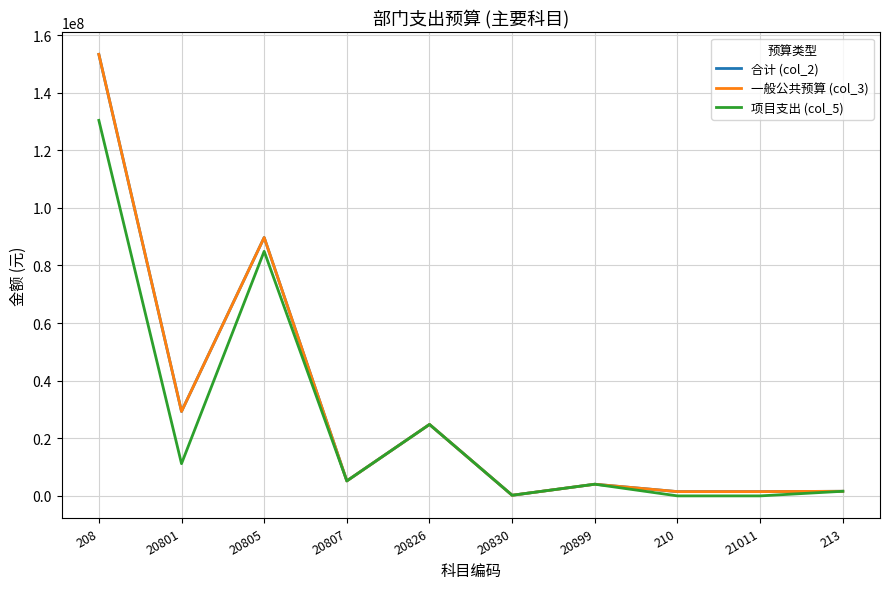

Which series has the largest total across all categories?

合计 (col_2)